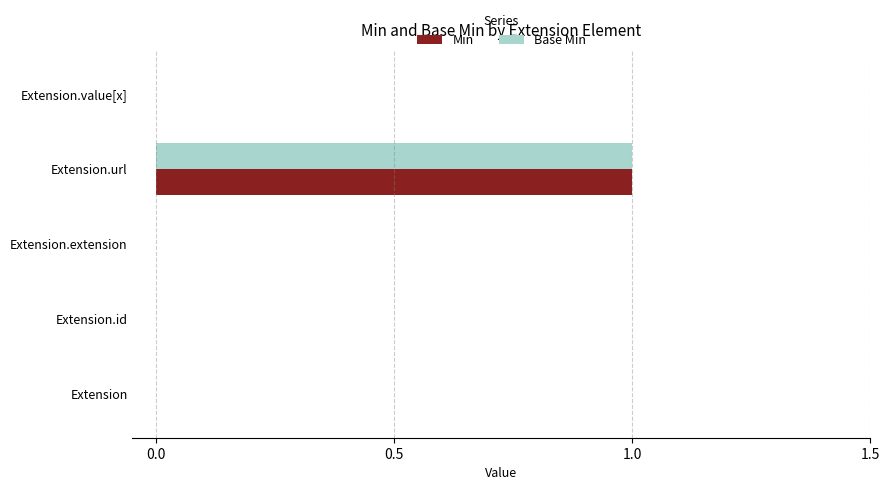

True or false: Min has a value of 0 at Extension.id.

True